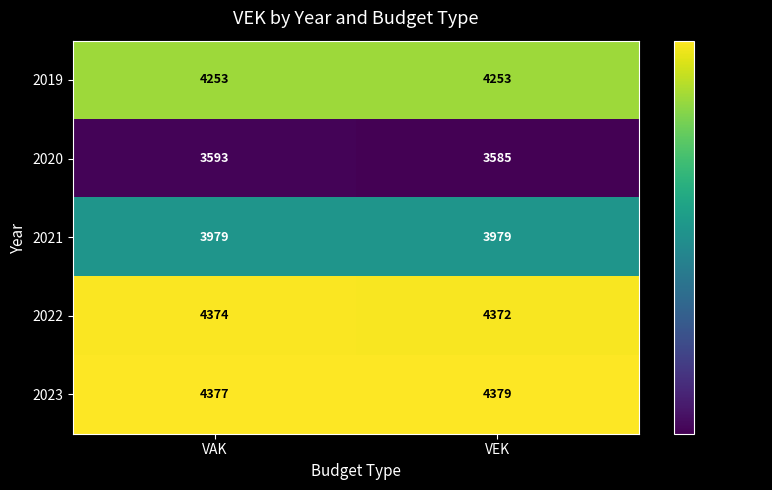

What is the sum of the 2019 values at VAK and VEK?

8506